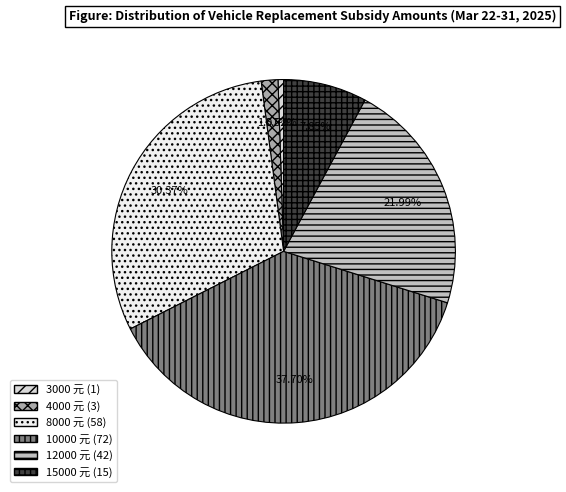

Which has a higher value, 4000 or 8000?

8000